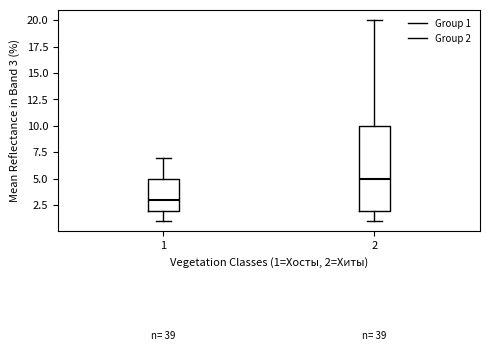

Where does the lower whisker of the box at x = 1 end on the y-axis? The values are not printed on the chart, so give them approximately, as read against the axis.

1